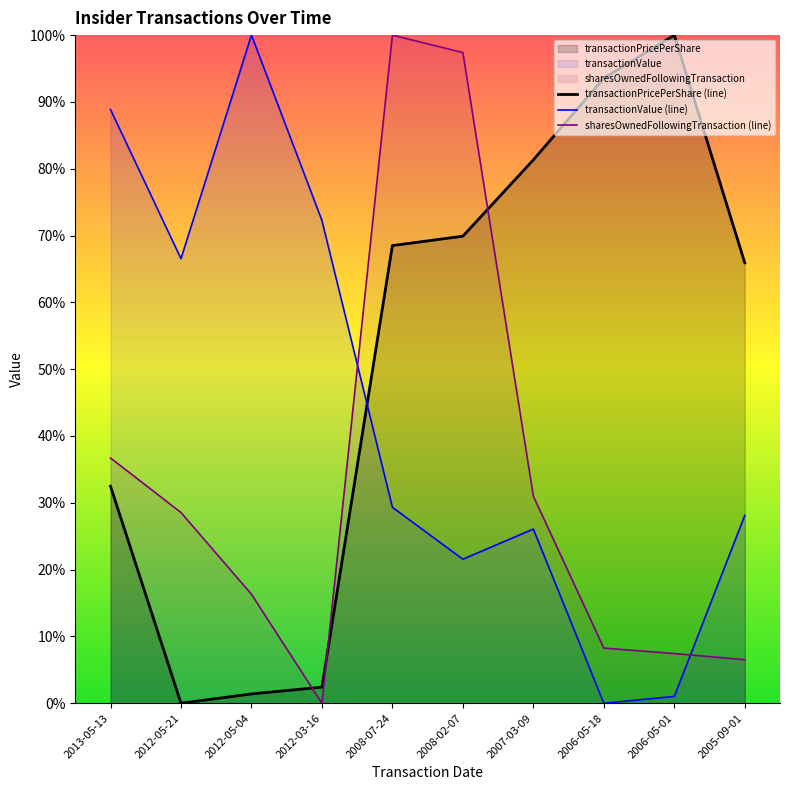

What is the sum of the transactionPricePerShare (line) values at 2007-03-09 and 2006-05-18?

174.9